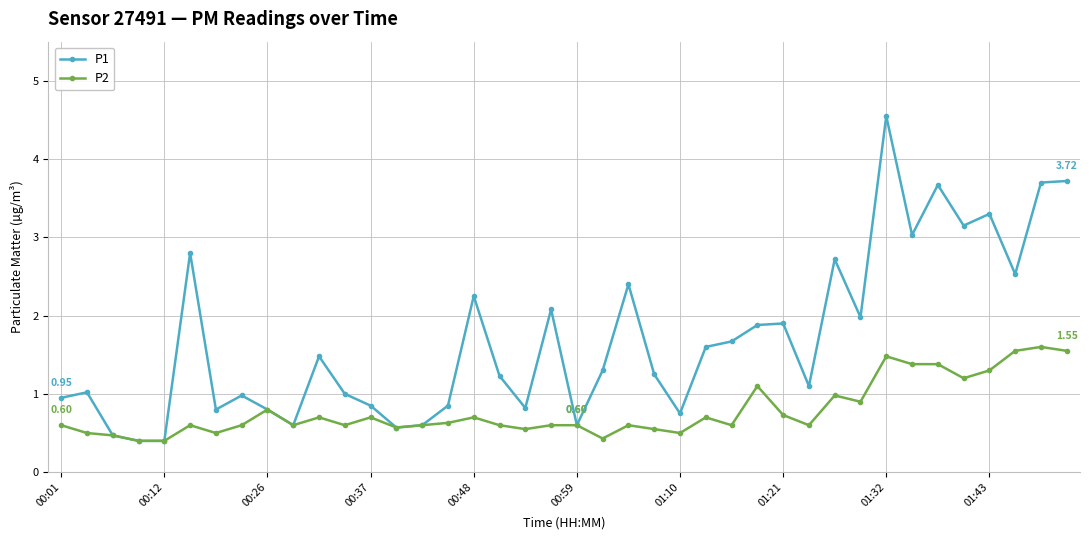

Which series has the largest range (max minus min)?

P1